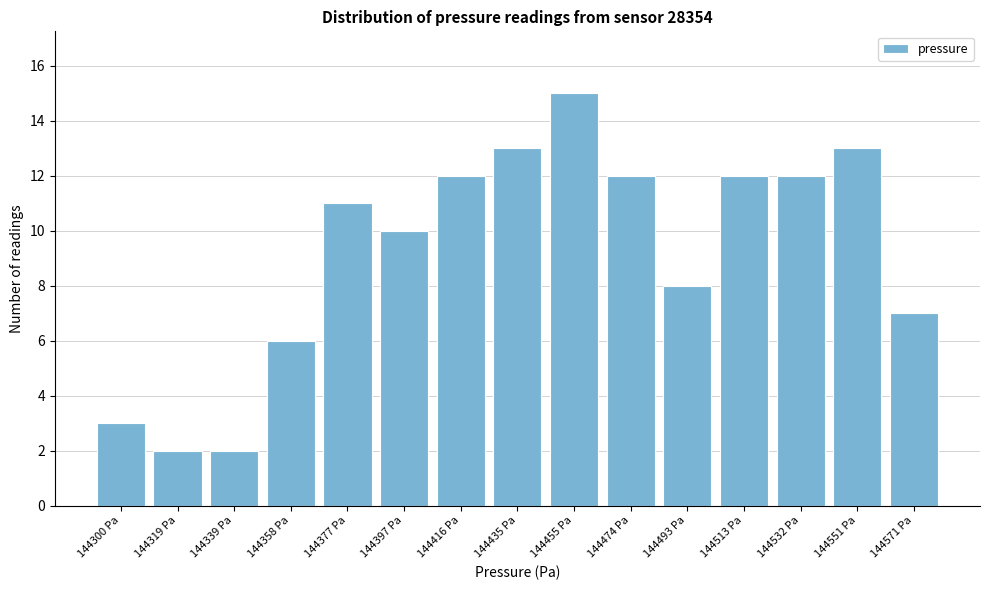

Reading left to right, what are all the values shown in this chart?

3	2	2	6	11	10	12	13	15	12	8	12	12	13	7